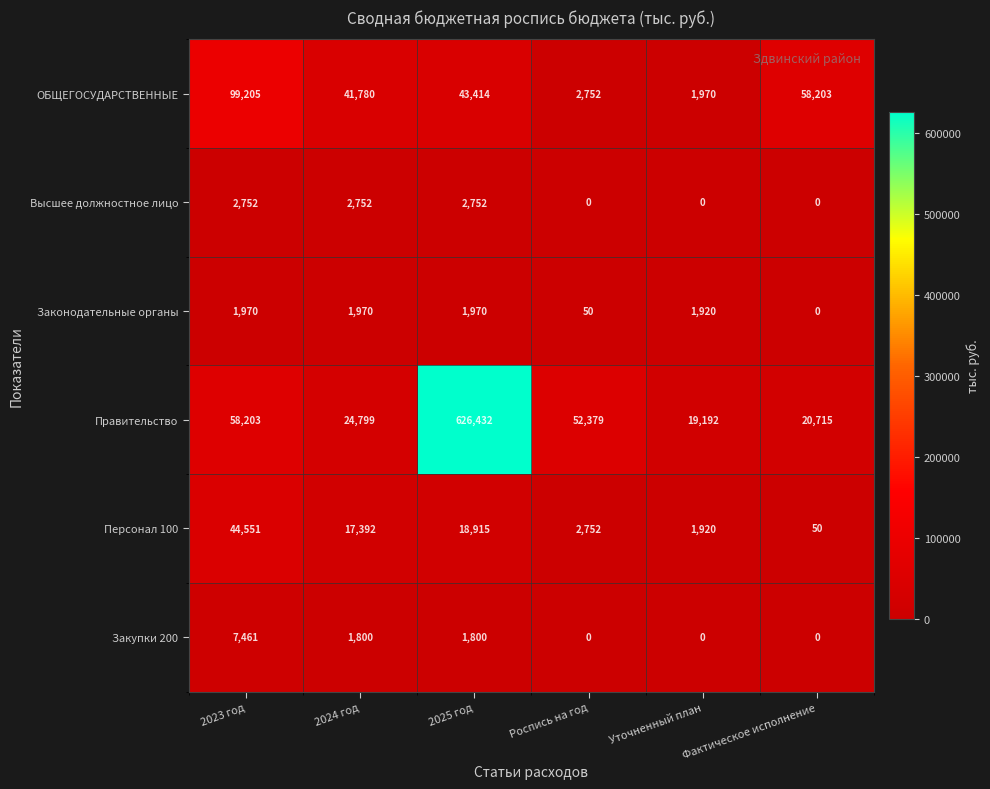

True or false: Законодательные органы has a value of 1970 at 2025 год.

True